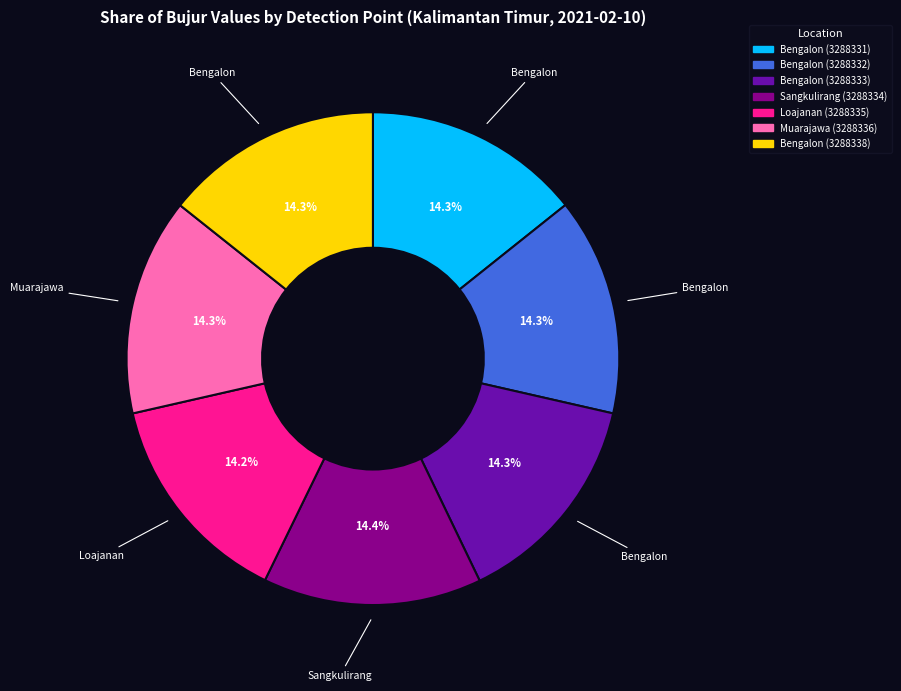

How many segments does this pie chart have?

7